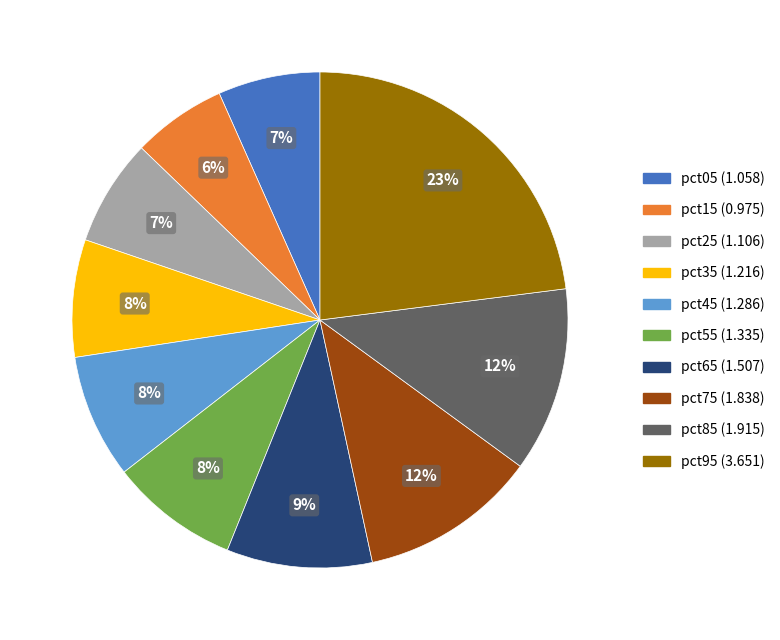

Combined, do pct25 and pct95 account for over 50%?

No